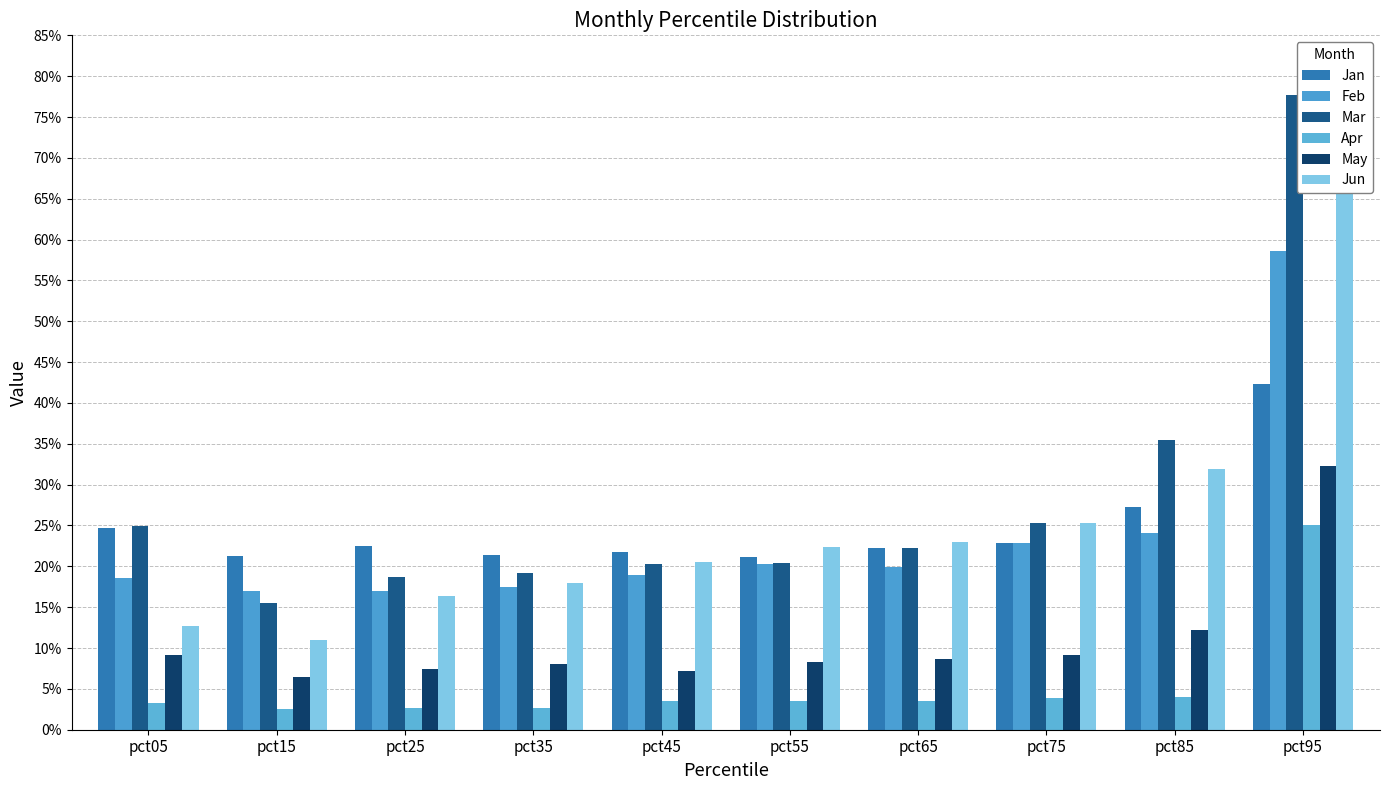

Which series has the widest spread of values?

Mar